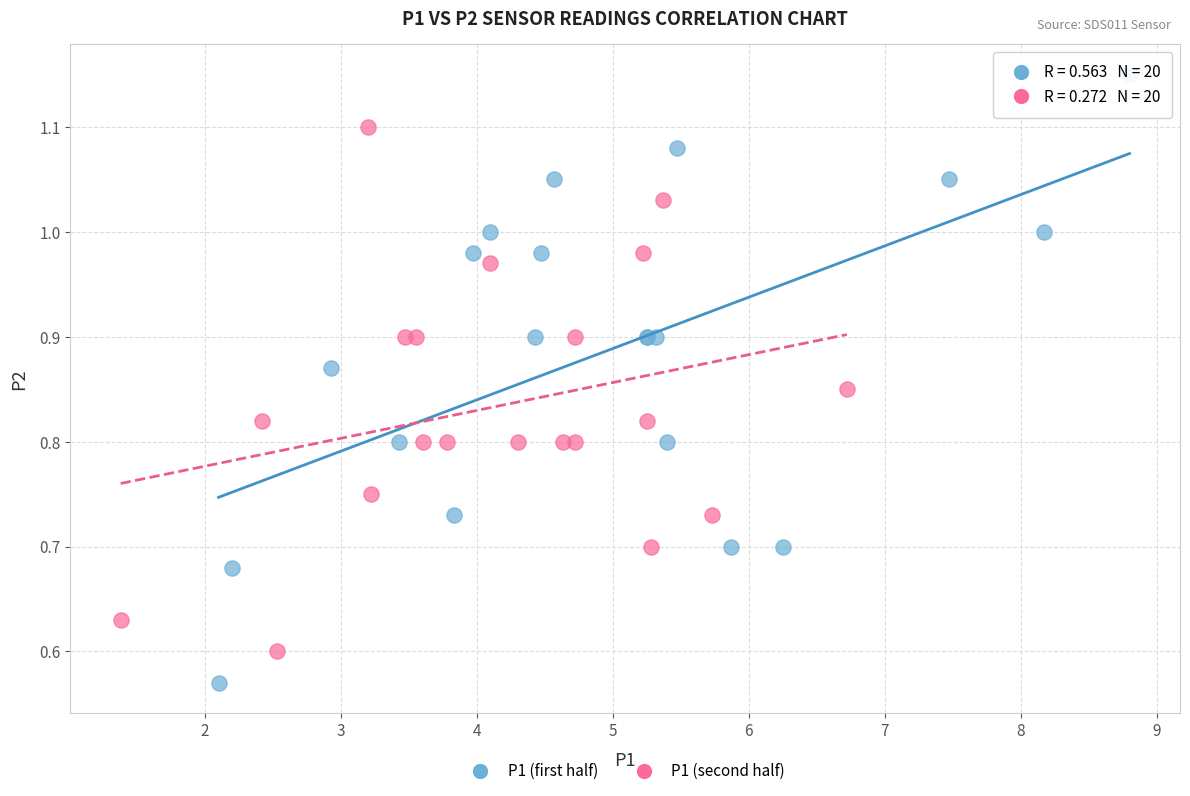

Which series contains the highest Y value?

P1 (first half)